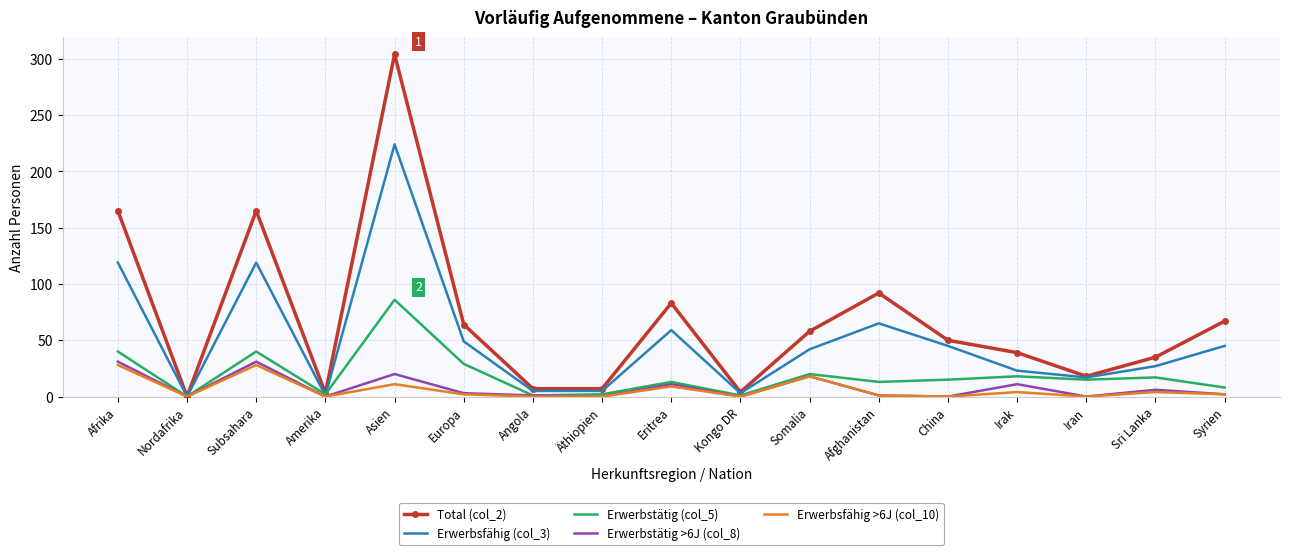

Which series has the largest total across all categories?

Total (col_2)